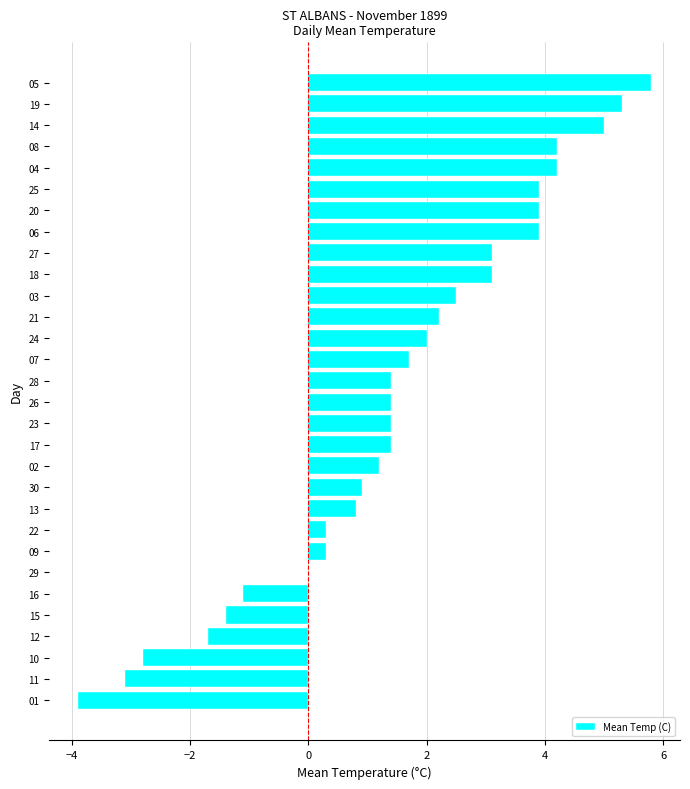

How many series are shown in this chart?

1